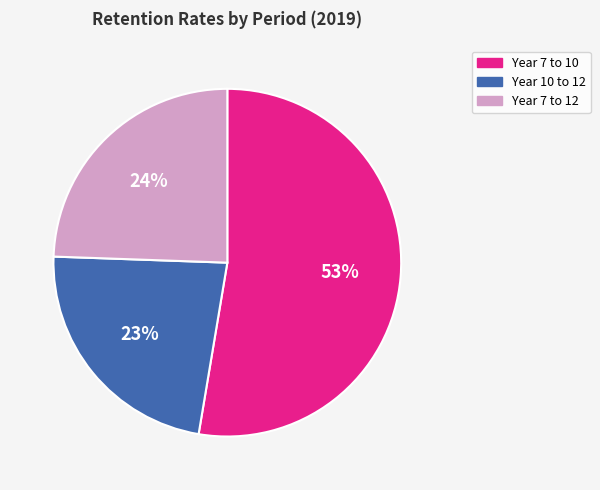

Which slice is the largest?

Year 7 to 10